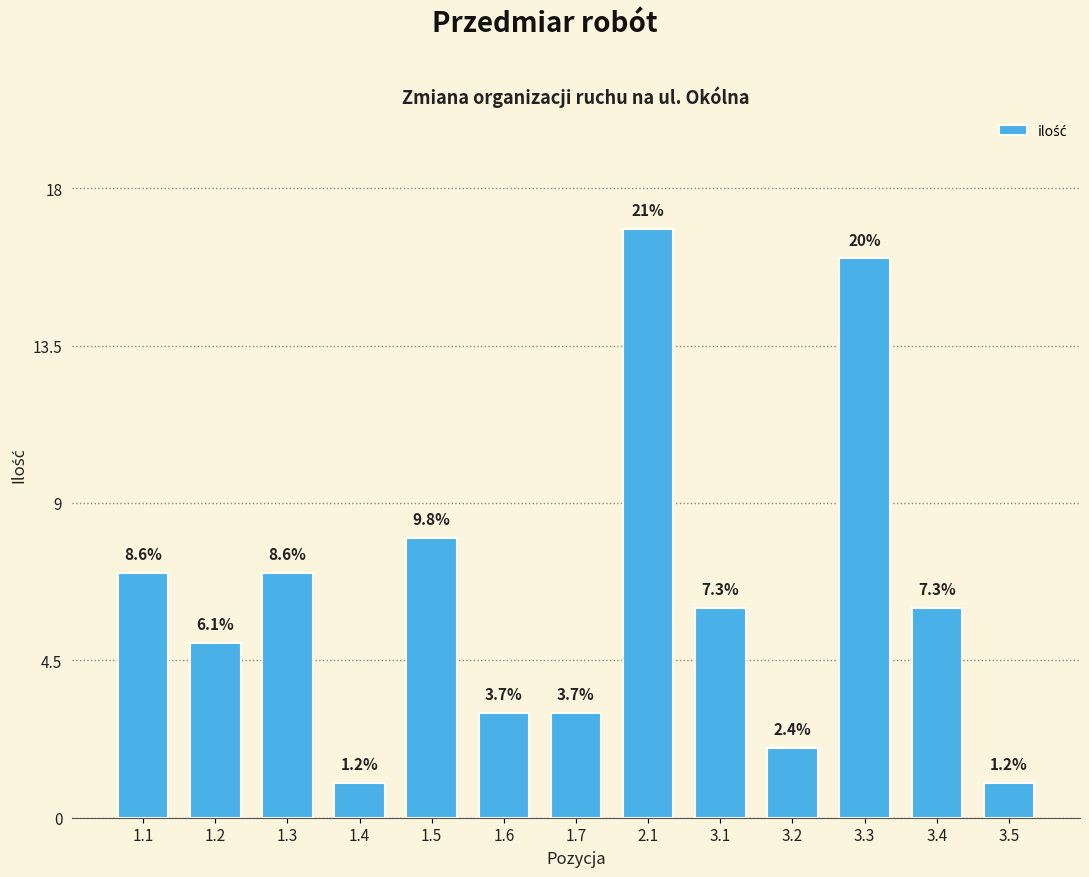

Are the bars horizontal?

No